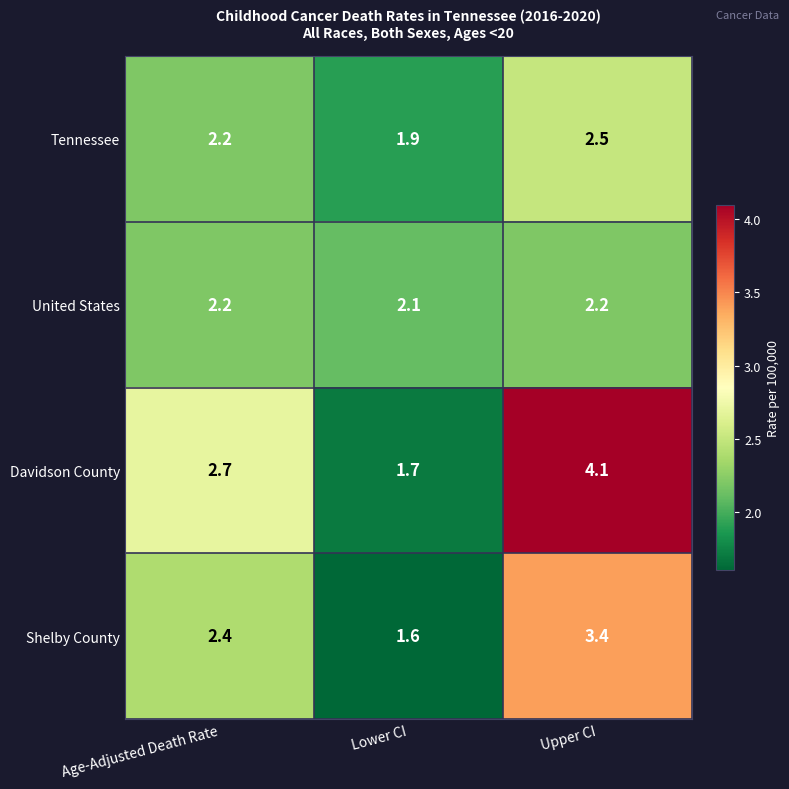

At Lower CI, list the series in order from largest to smallest.

United States, Tennessee, Davidson County, Shelby County